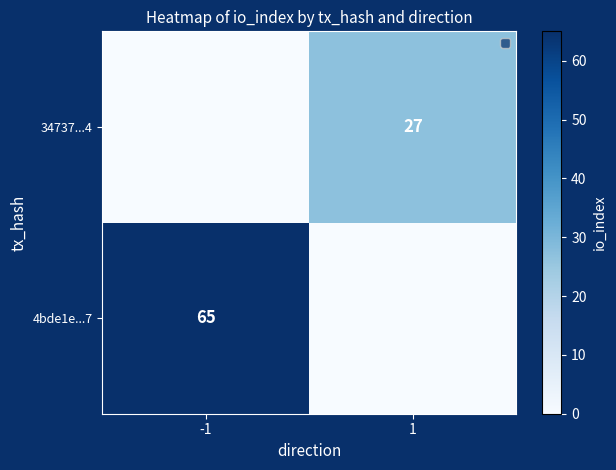

The 4bde1e...7 series shows 65 at -1. True or false?

True